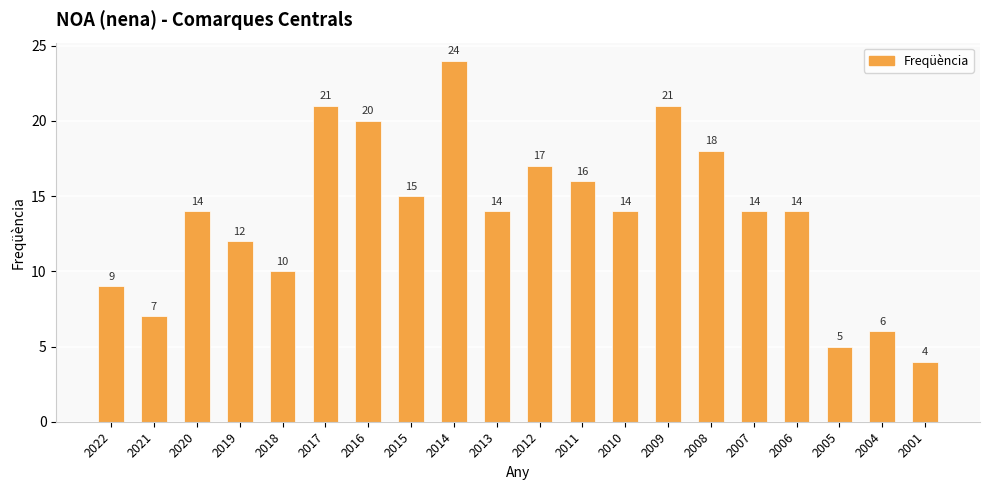

What is the change in value from 2011 to 2009?

+5